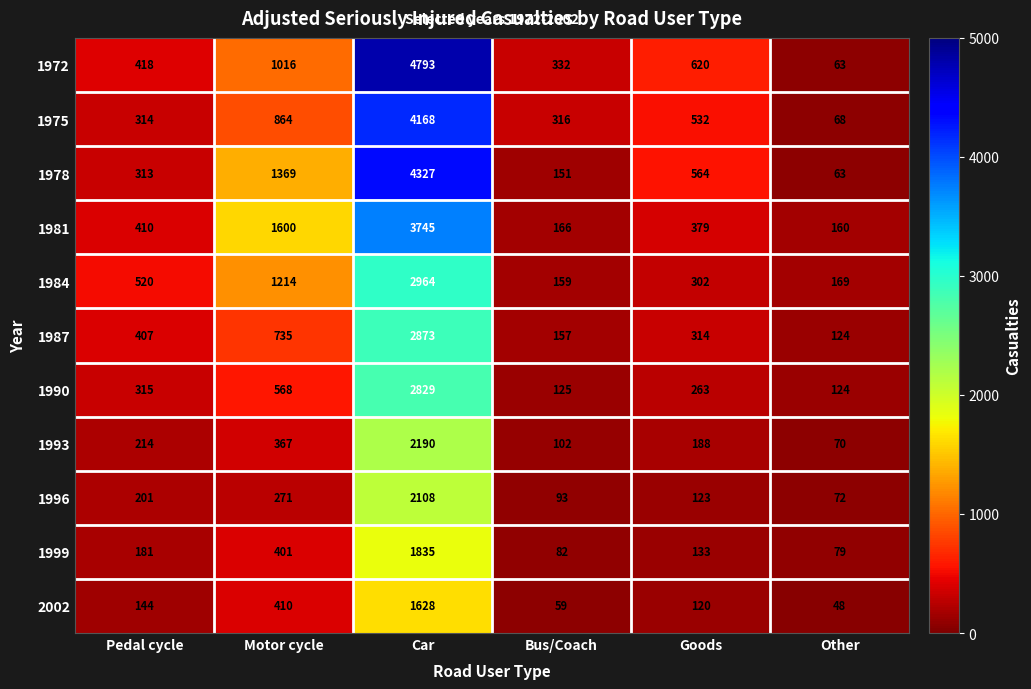

List the series in order of their peak value, lowest first.

2002, 1999, 1996, 1993, 1990, 1987, 1984, 1981, 1975, 1978, 1972